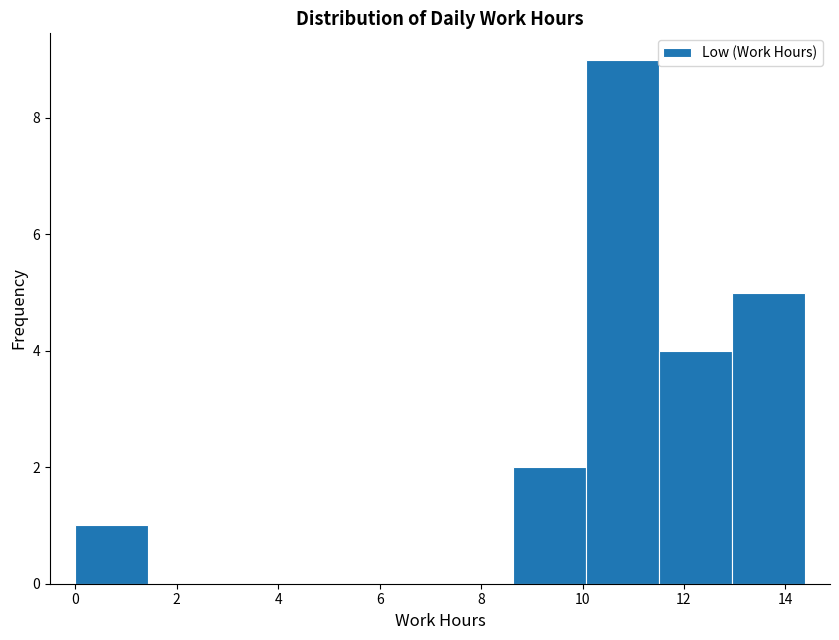

Reading left to right, transcribe this chart: for each bar, give the range it covers on the x-axis and its height. Neither the bar edges nor the heights are printed on the chart, so give them approximately, as read against the axes.

0.0 to 1.4: 1
1.4 to 2.8: 0
2.8 to 4.4: 0
4.4 to 5.8: 0
5.8 to 7.2: 0
7.2 to 8.6: 0
8.6 to 10.0: 2
10.0 to 11.6: 9
11.6 to 13.0: 4
13.0 to 14.4: 5